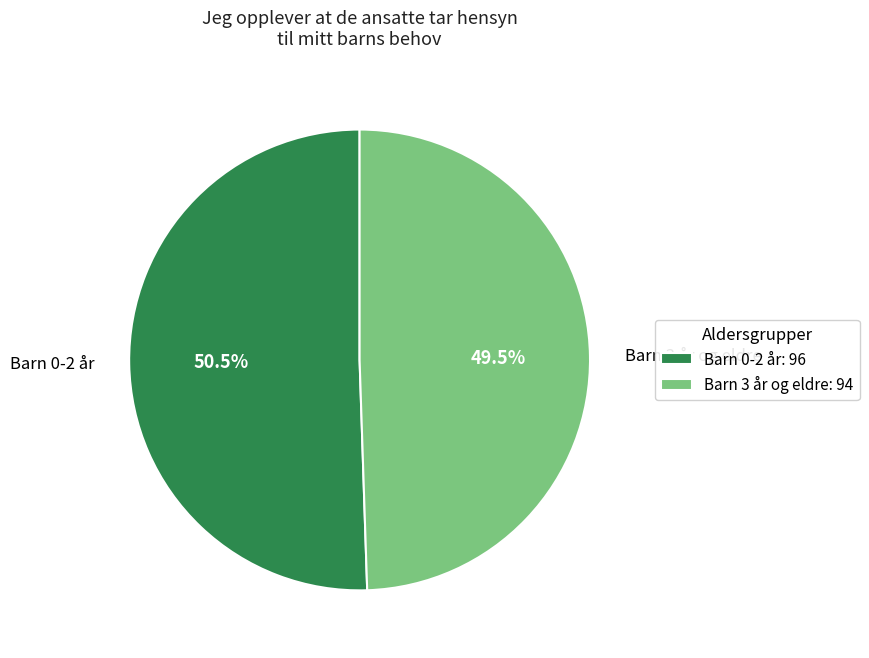

To the nearest percent, what is the average slice percentage?

50%